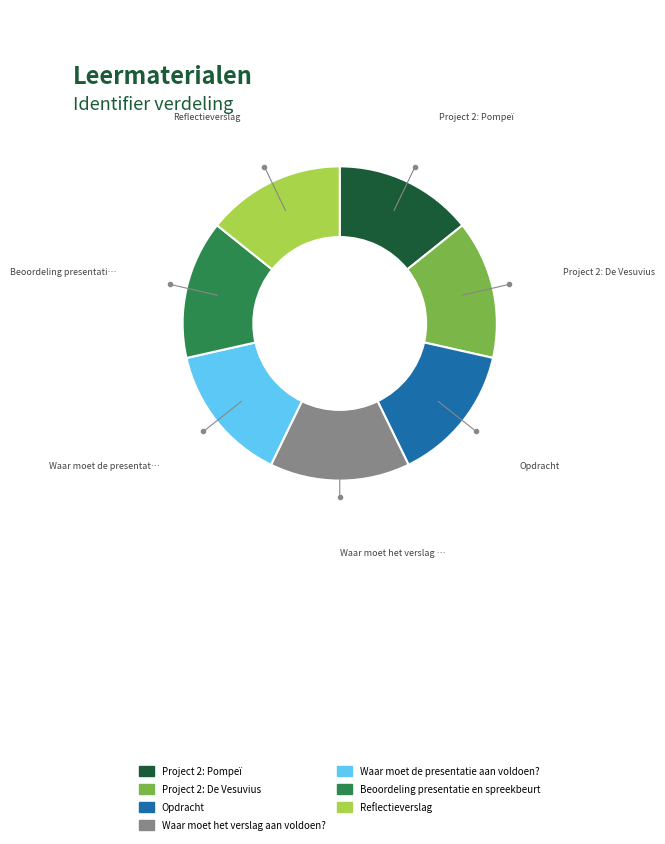

Is the sum of Project 2: Pompeï and Reflectieverslag greater than half?

No